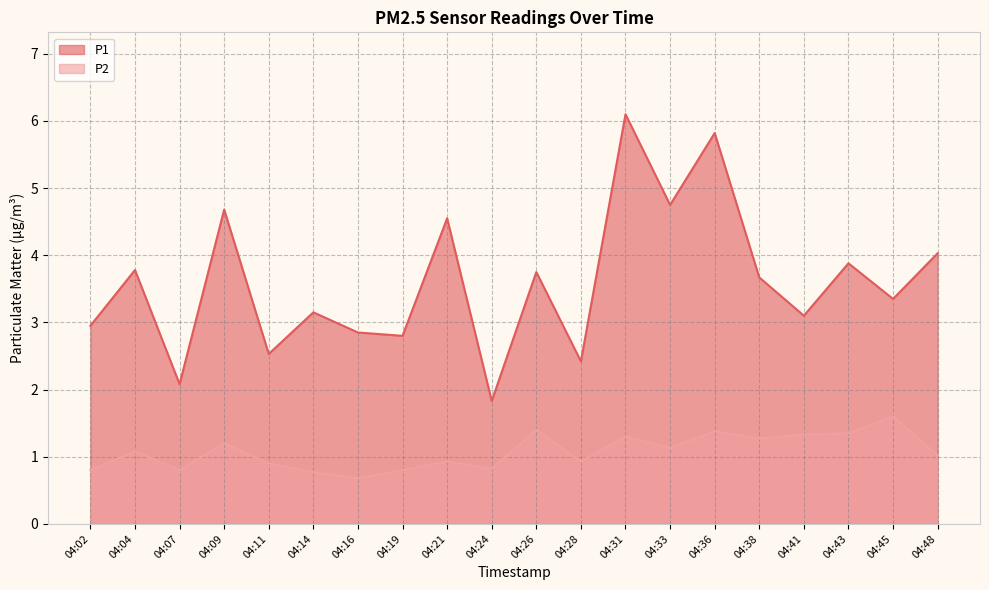

The P2 series shows 0.8 at 04:07. True or false?

True